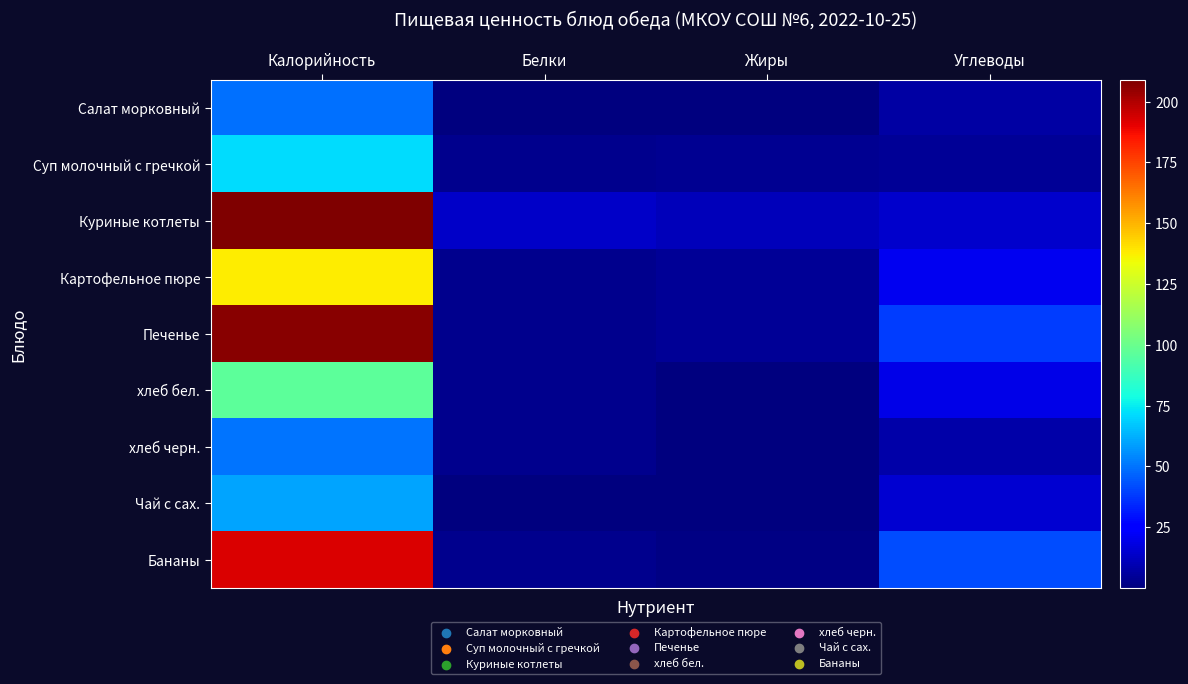

Reading left to right, extract all data points from this chart.

Салат морковный: Калорийность=49.0	Белки=0.7	Жиры=0.1	Углеводы=6.9
Суп молочный с гречкой: Калорийность=71.2	Белки=3.0	Жиры=3.6	Углеводы=4.9
Куриные котлеты: Калорийность=209.0	Белки=13.2	Жиры=11.1	Углеводы=14.0
Картофельное пюре: Калорийность=137.2	Белки=3.1	Жиры=4.8	Углеводы=20.4
Печенье: Калорийность=207.0	Белки=3.1	Жиры=4.5	Углеводы=38.7
хлеб бел.: Калорийность=96.8	Белки=3.2	Жиры=0.4	Углеводы=19.5
хлеб черн.: Калорийность=50.0	Белки=2.6	Жиры=0.6	Углеводы=8.0
Чай с сах.: Калорийность=60.0	Белки=0.1	Жиры=0.0	Углеводы=15.0
Бананы: Калорийность=192.0	Белки=3.0	Жиры=1.0	Углеводы=42.0